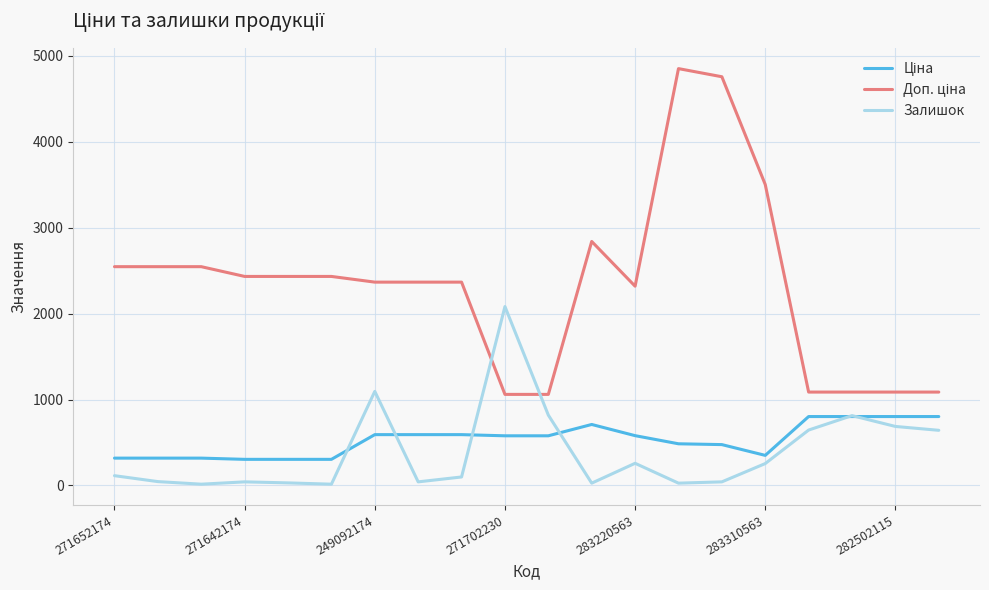

What is the maximum value for Залишок?

2082.0